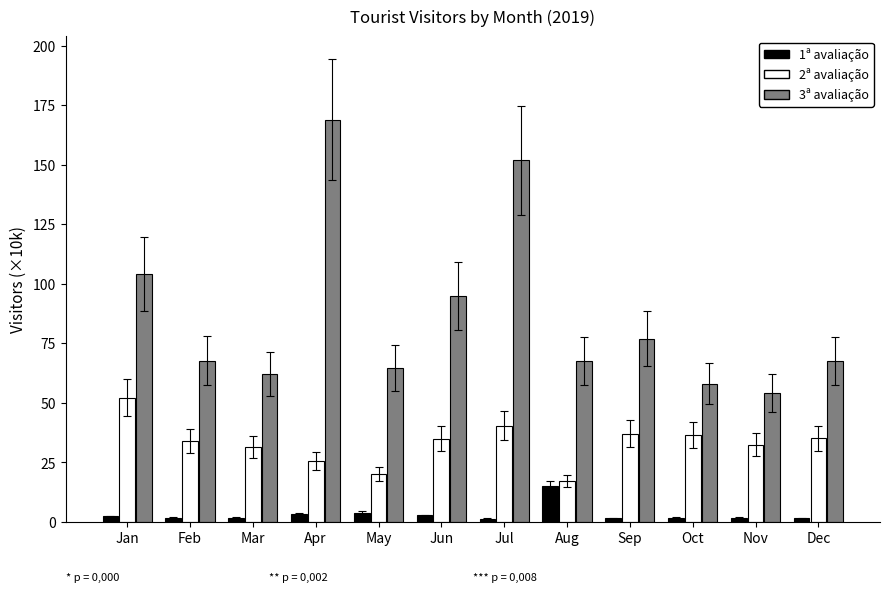

Count the number of categories in the chart.

12